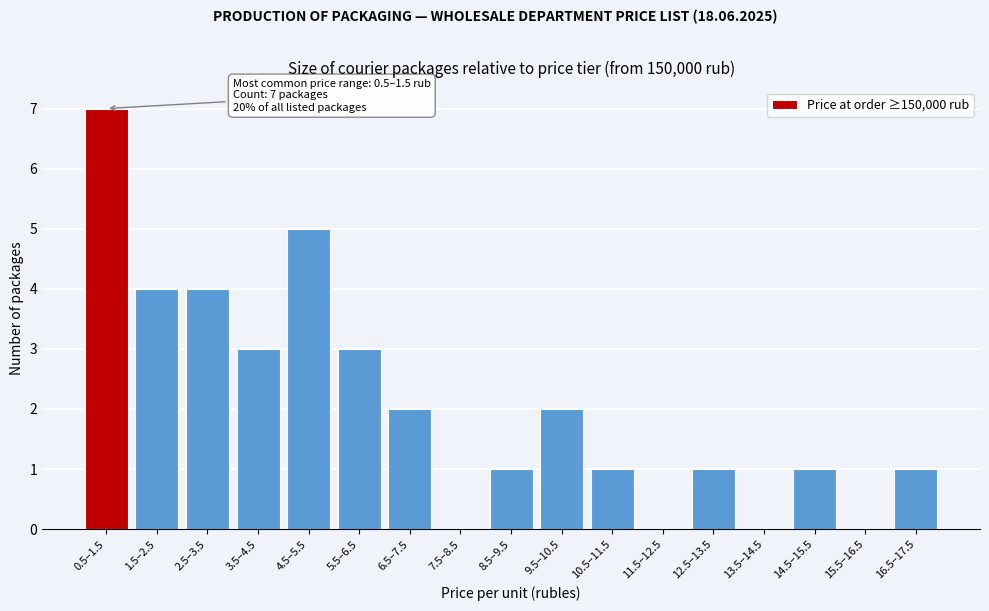

Reading right to left, what are all the values shown in this chart?

16.5–17.5=1	15.5–16.5=0	14.5–15.5=1	13.5–14.5=0	12.5–13.5=1	11.5–12.5=0	10.5–11.5=1	9.5–10.5=2	8.5–9.5=1	7.5–8.5=0	6.5–7.5=2	5.5–6.5=3	4.5–5.5=5	3.5–4.5=3	2.5–3.5=4	1.5–2.5=4	0.5–1.5=7